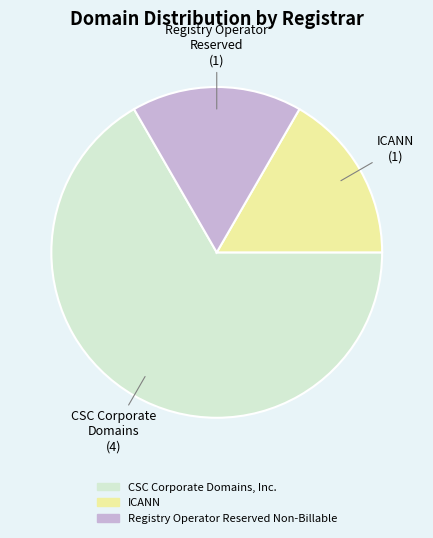

Between CSC Corporate Domains, Inc. and ICANN, which is larger?

CSC Corporate Domains, Inc.